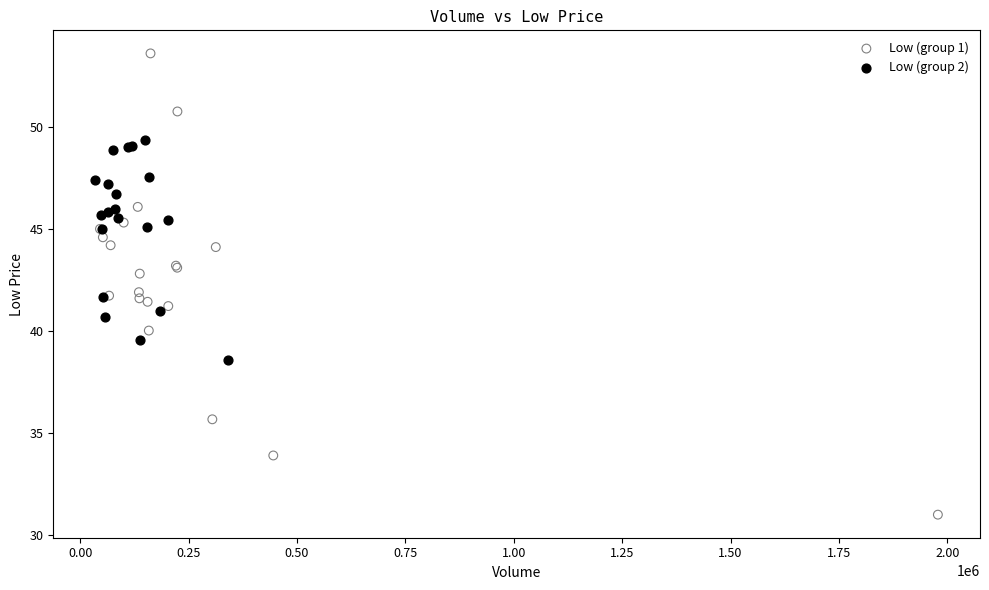

Which series contains the highest Y value?

Low (group 1)